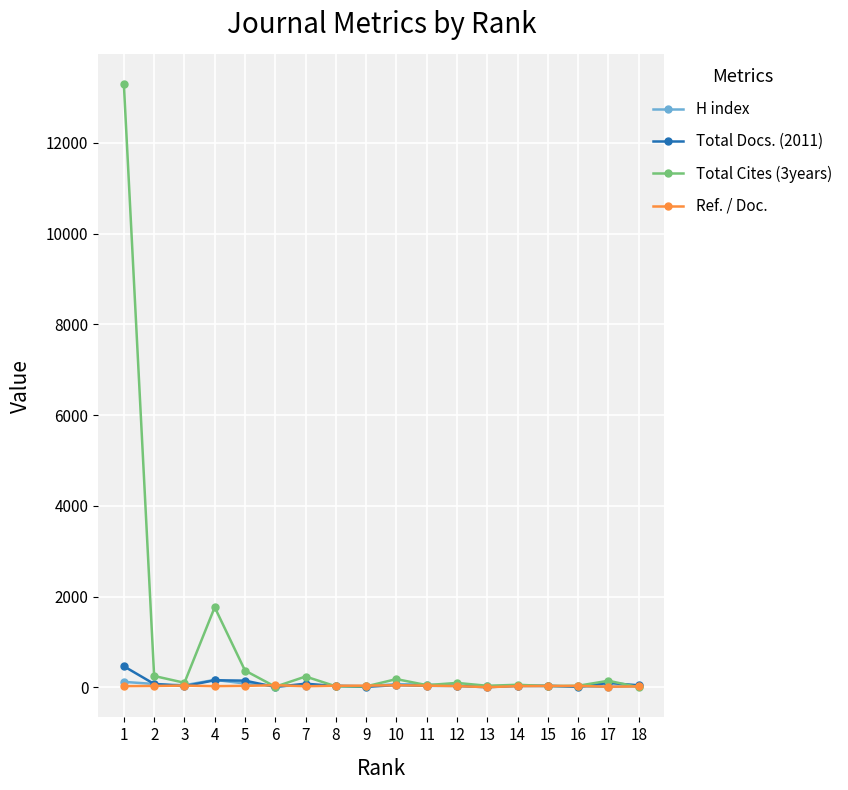

Which series has the largest total across all categories?

Total Cites (3years)